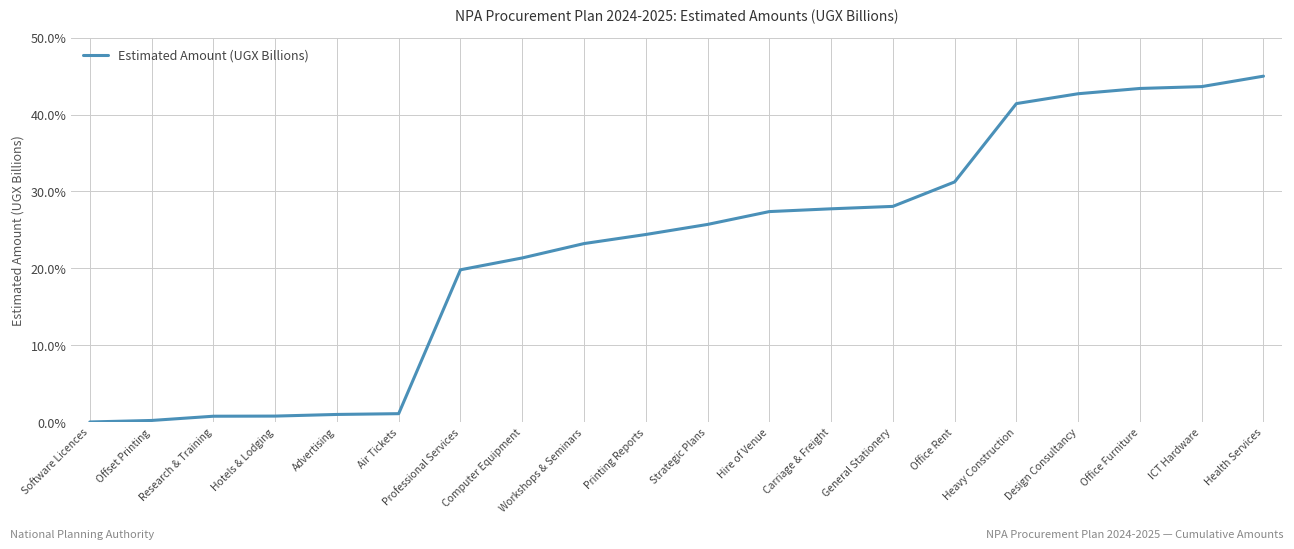

What position from the left is Professional Services?

7